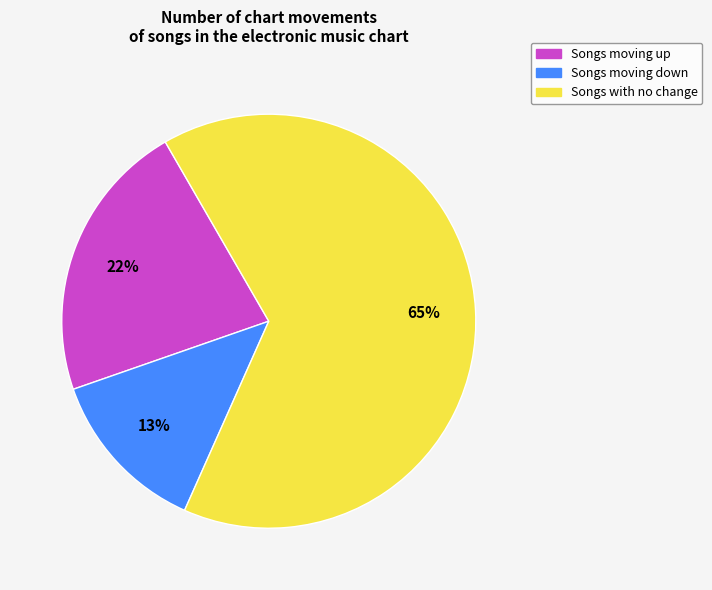

How many segments does this pie chart have?

3